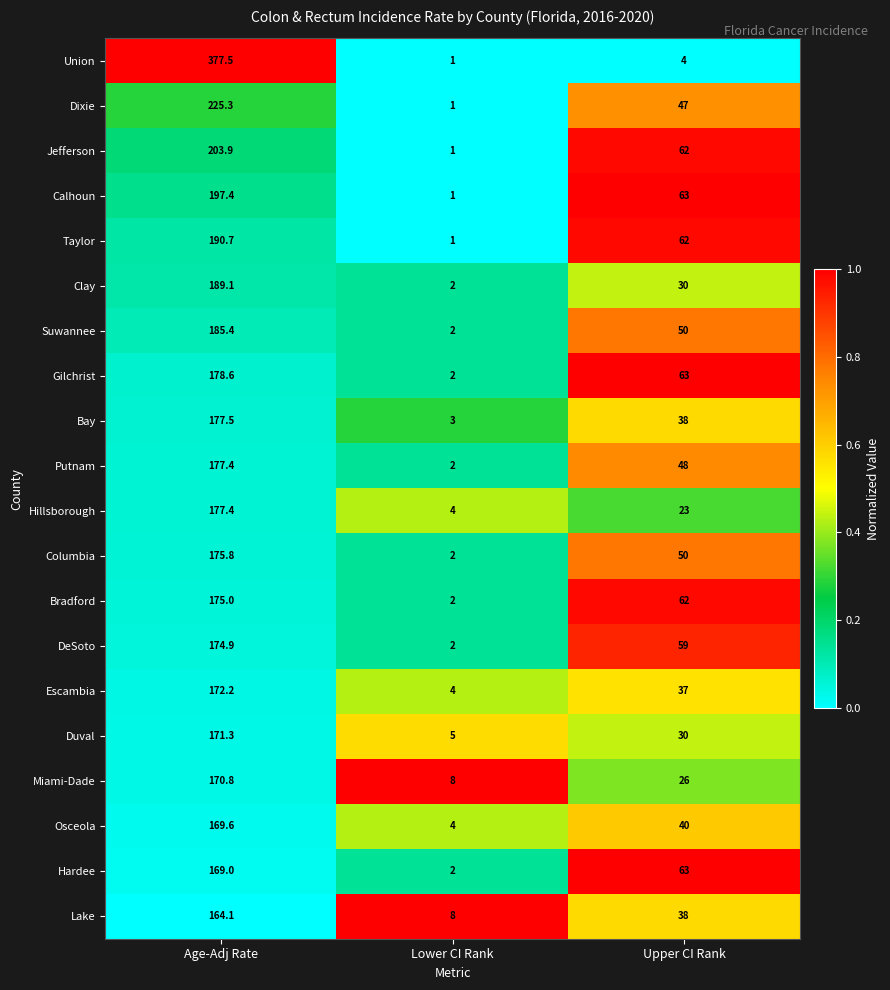

Which category has the highest value across all series?

Age-Adj Rate